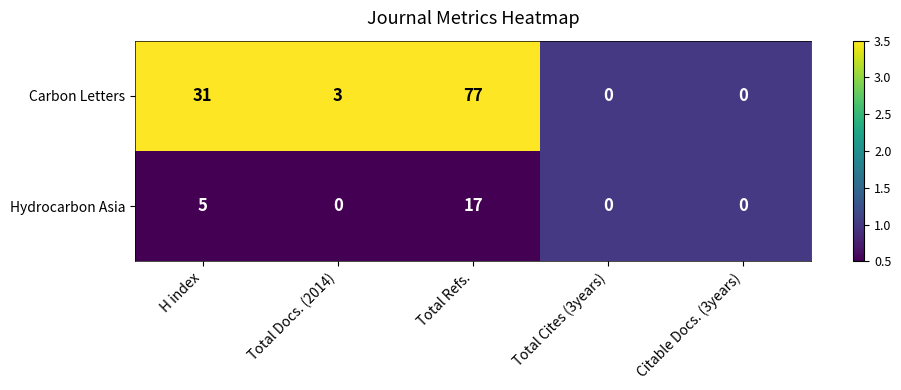

How many data points does each series have?

5